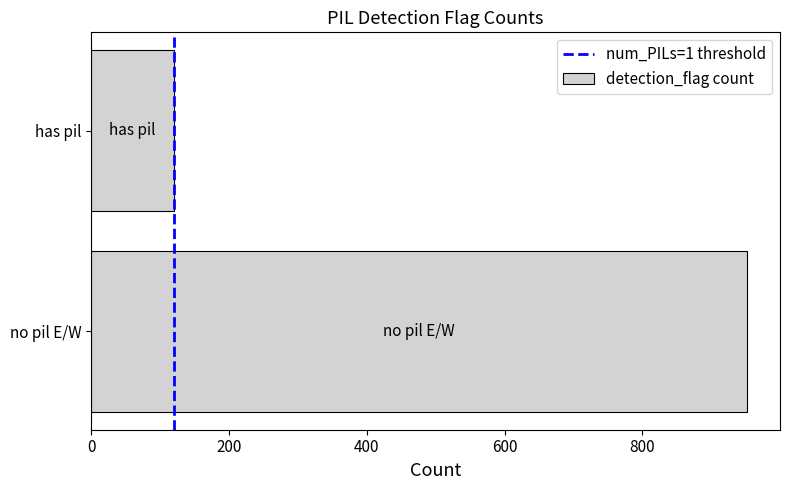

How many series are shown in this chart?

1